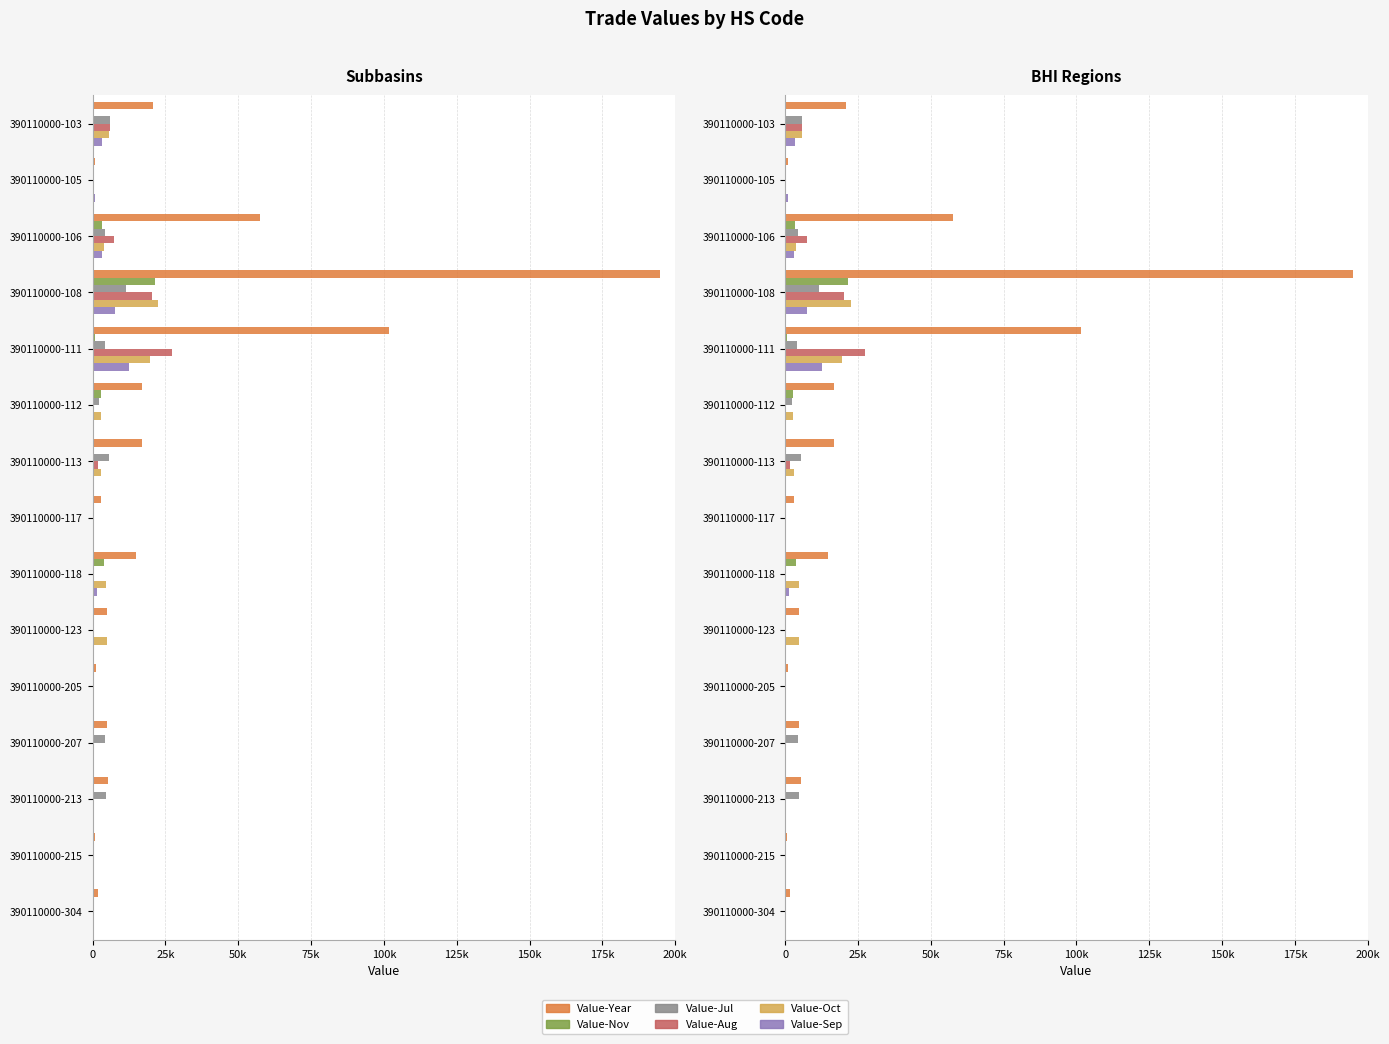

What is the difference between the highest and lowest values at 390110000-106?

54248